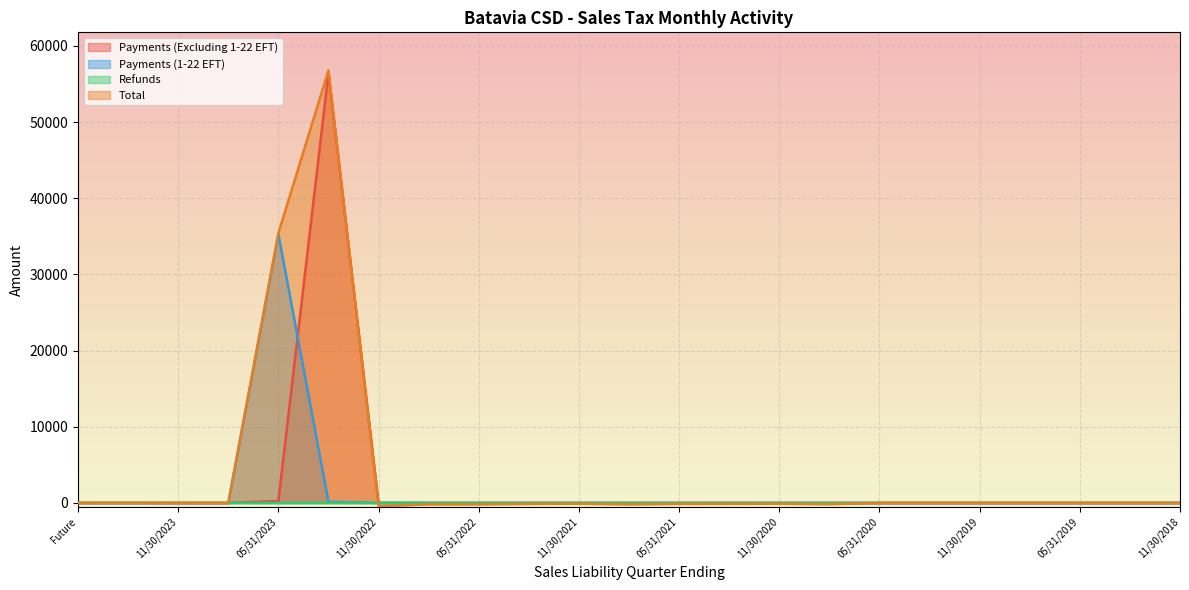

What position from the right is 02/28/2022?

14